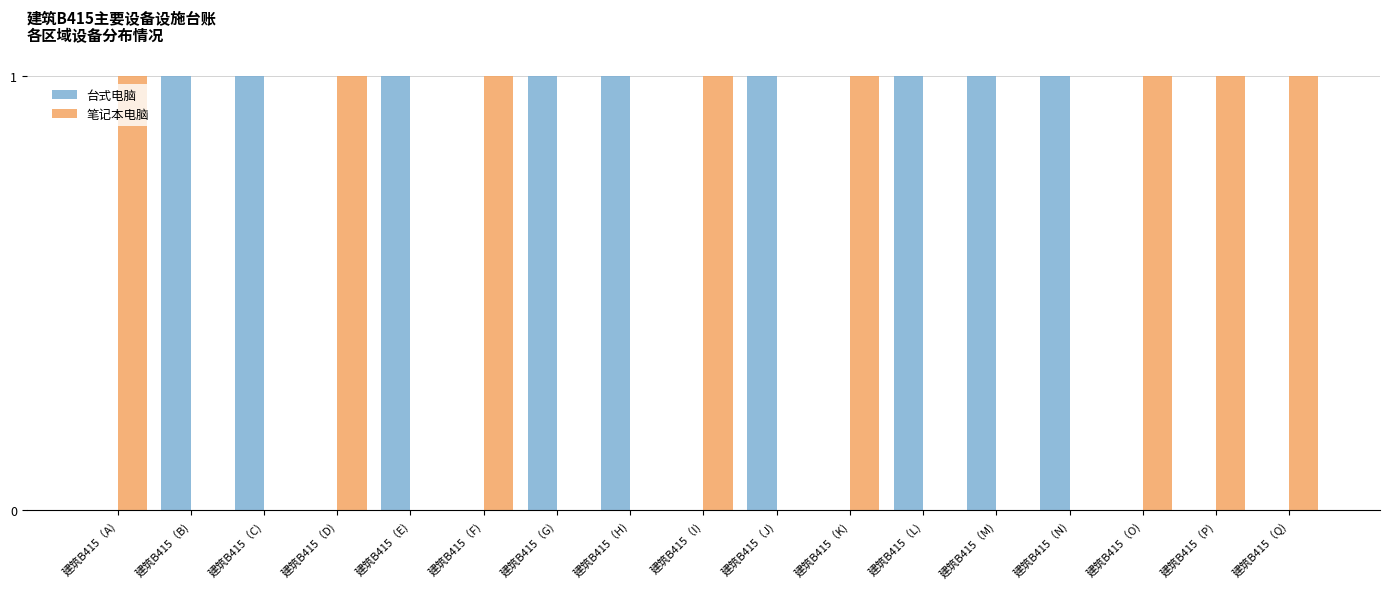

What is the sum of all 笔记本电脑 values?

8